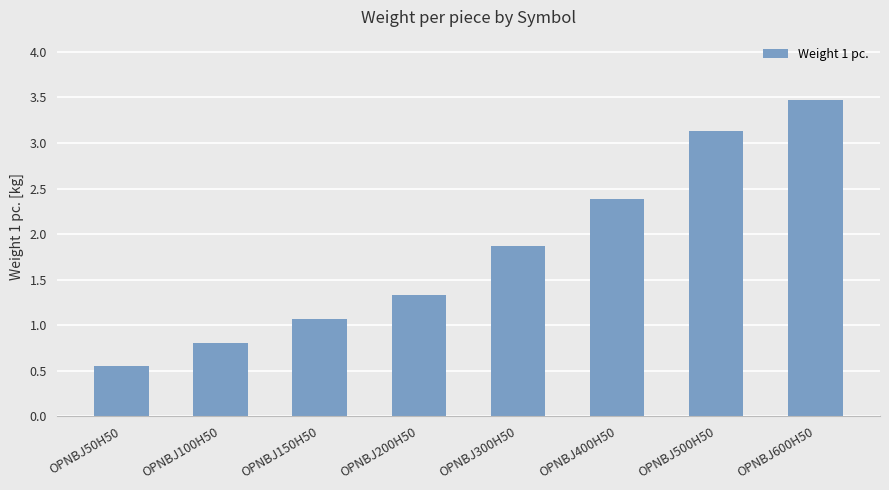

Is it true that the value at OPNBJ200H50 is 2.1?

False